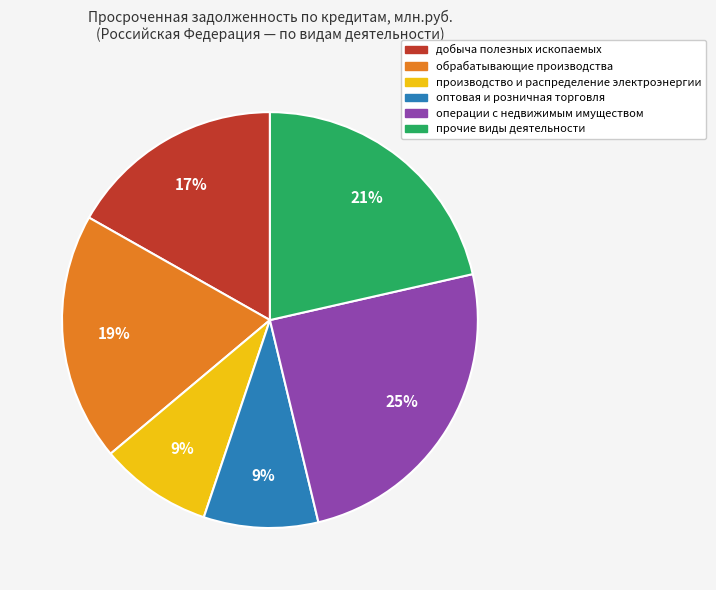

How many segments does this pie chart have?

6